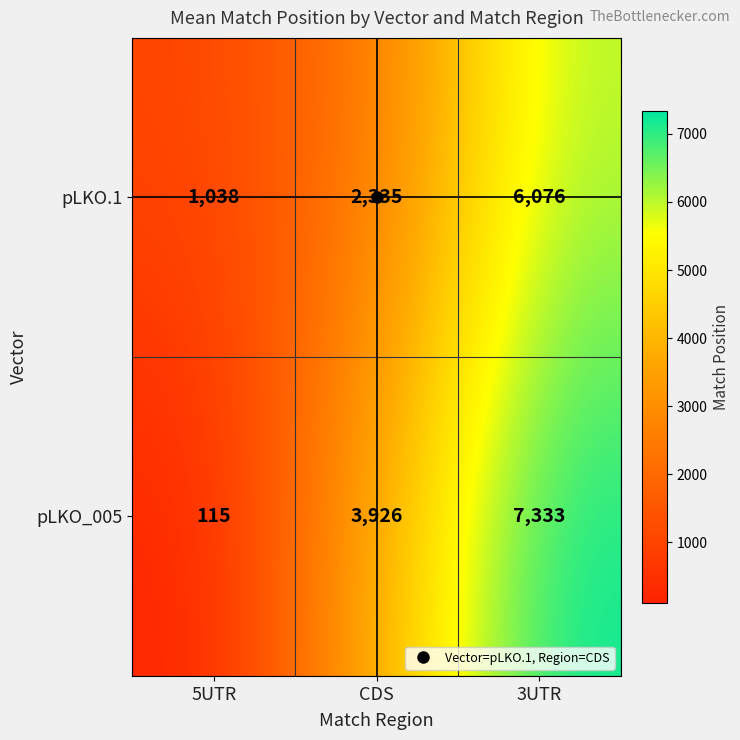

Between 5UTR and CDS, which series saw the biggest shift?

pLKO_005